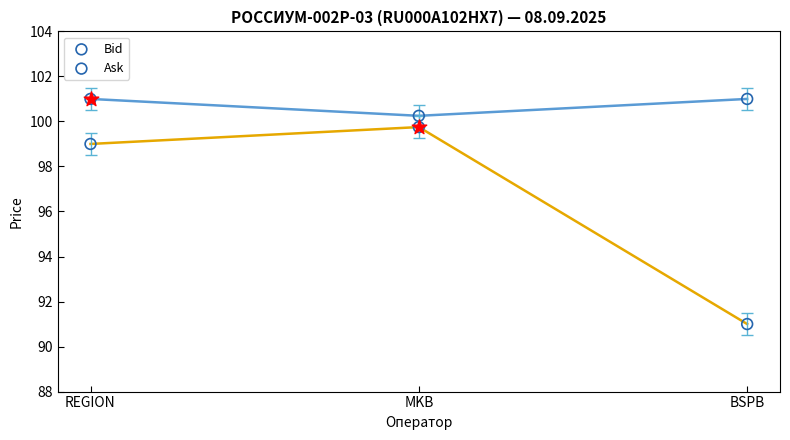

Which series contains the lowest Y value?

Bid